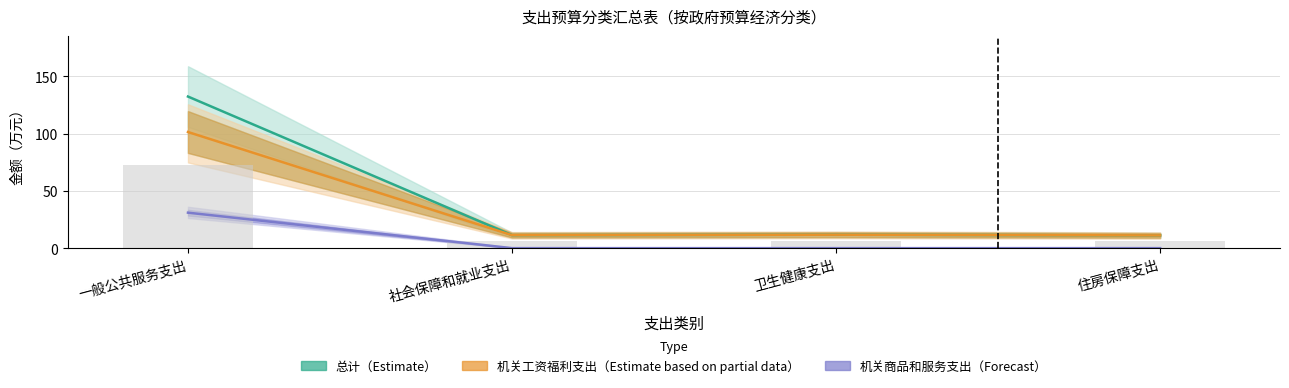

What is the total value across all series at 社会保障和就业支出?

22.6